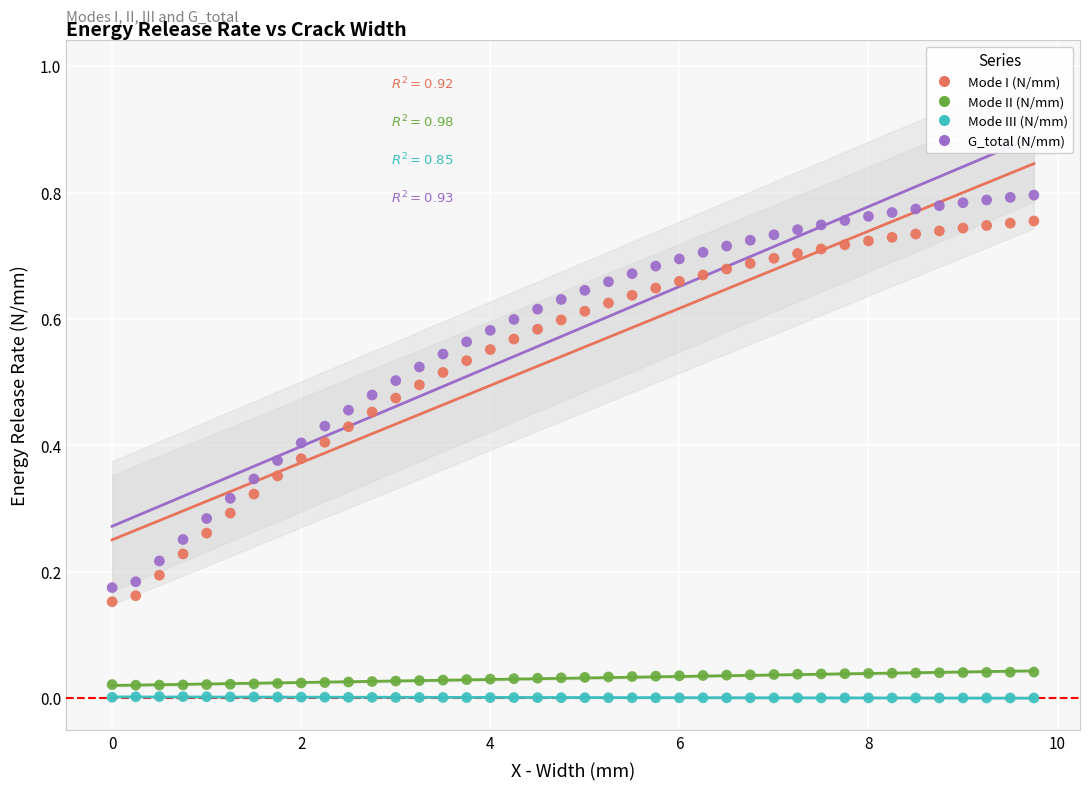

Which series reaches the minimum Y coordinate?

Mode III (N/mm)